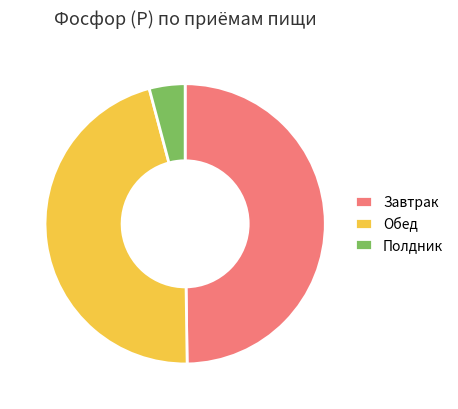

Which slice is the smallest?

Полдник